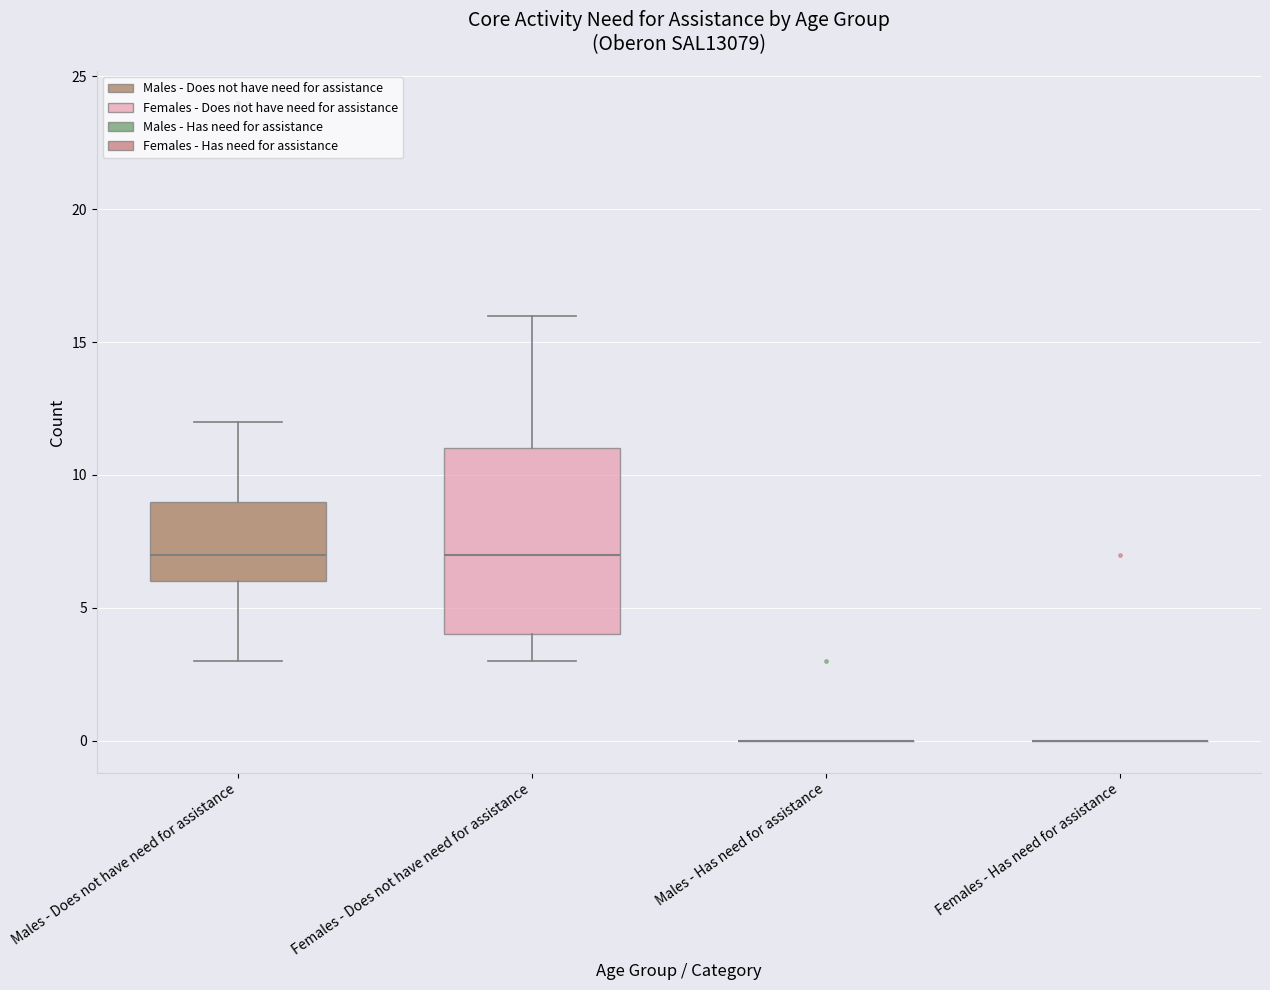

Reading left to right, read every box against the y-axis: the position of its median line, the range the box covers, and the ends of its whiskers. The values are not printed on the chart, so give them approximately, as read against the axis.

Males - Does not have need for assistance: median 7, box 6 to 9, whiskers 3 to 12
Females - Does not have need for assistance: median 7, box 4 to 11, whiskers 3 to 16
Males - Has need for assistance: box collapsed to a line at 0, whiskers 0 to 0
Females - Has need for assistance: box collapsed to a line at 0, whiskers 0 to 0